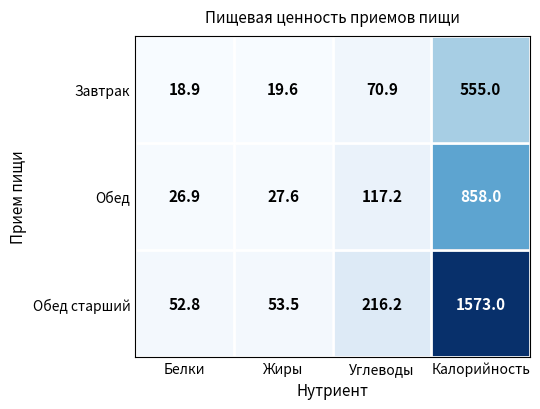

What is the difference between the maximum and minimum values in the Обед старший series?

1520.2